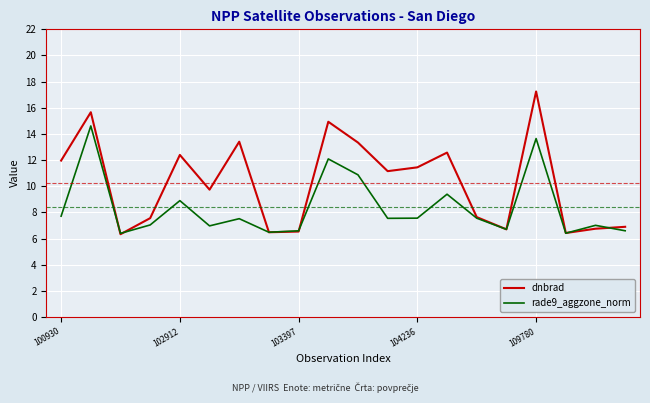

What is the maximum value shown in the chart?

17.2